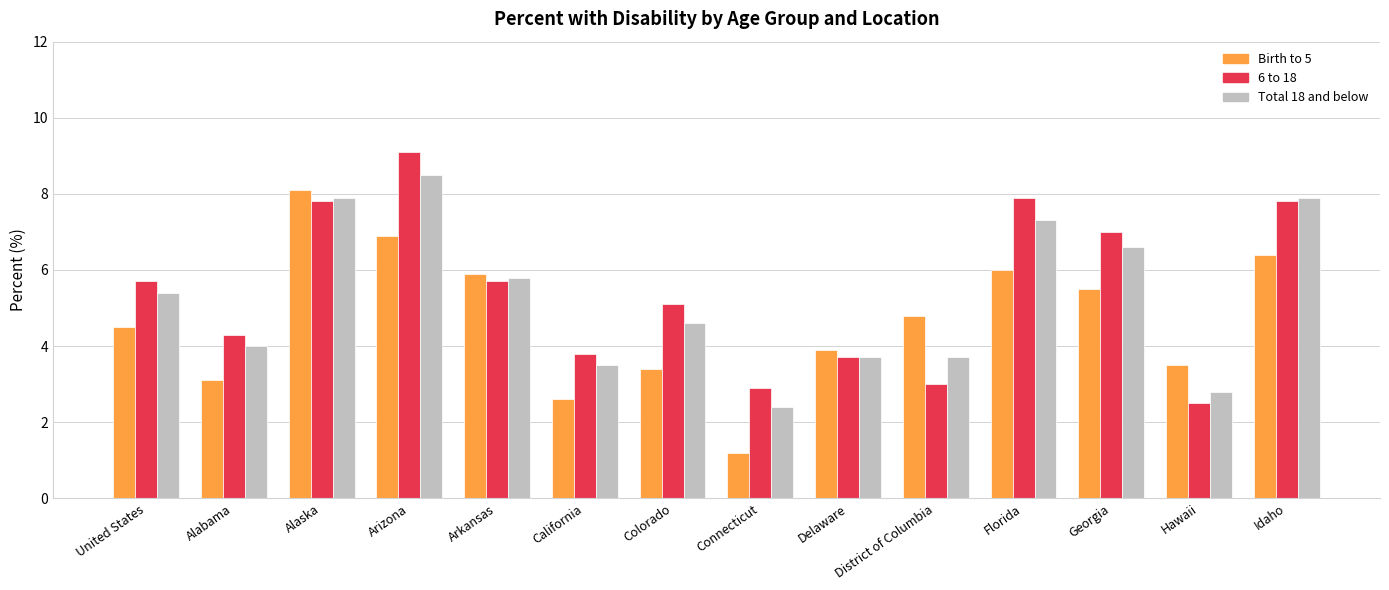

Which series changed the most between California and Idaho?

Total 18 and below